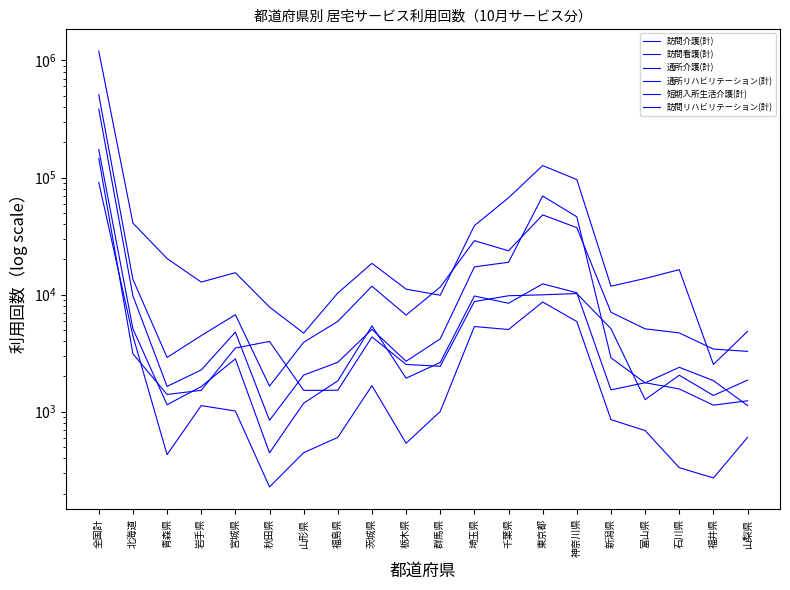

True or false: 訪問看護(計) and 訪問リハビリテーション(計) cross at least once.

False